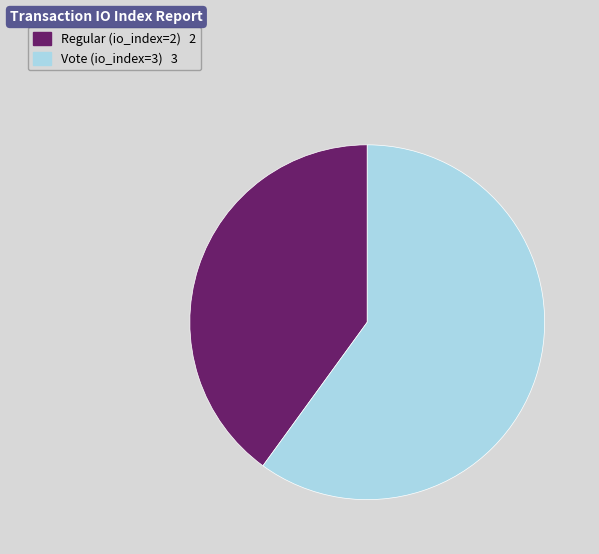

Is the sum of Vote (io_index=3) and Regular (io_index=2) greater than half?

Yes